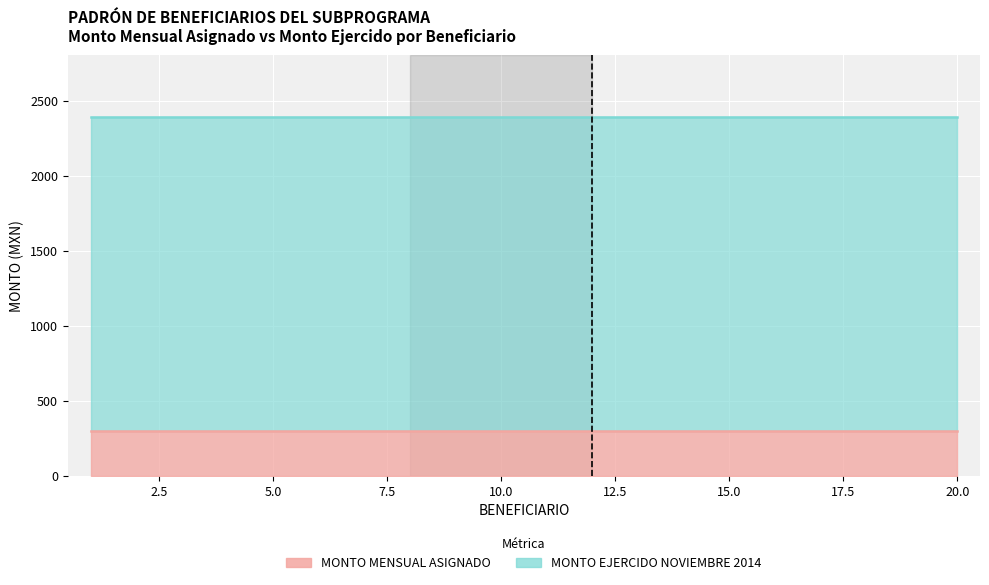

How many distinct data groups are displayed?

2